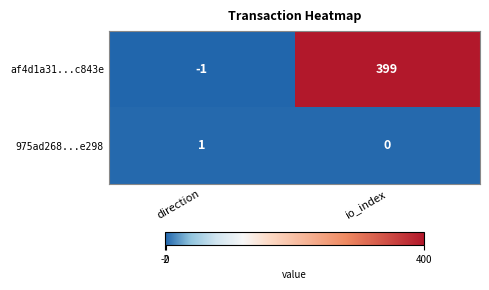

Rank the series by their average value, from lowest to highest.

975ad268...e298, af4d1a31...c843e